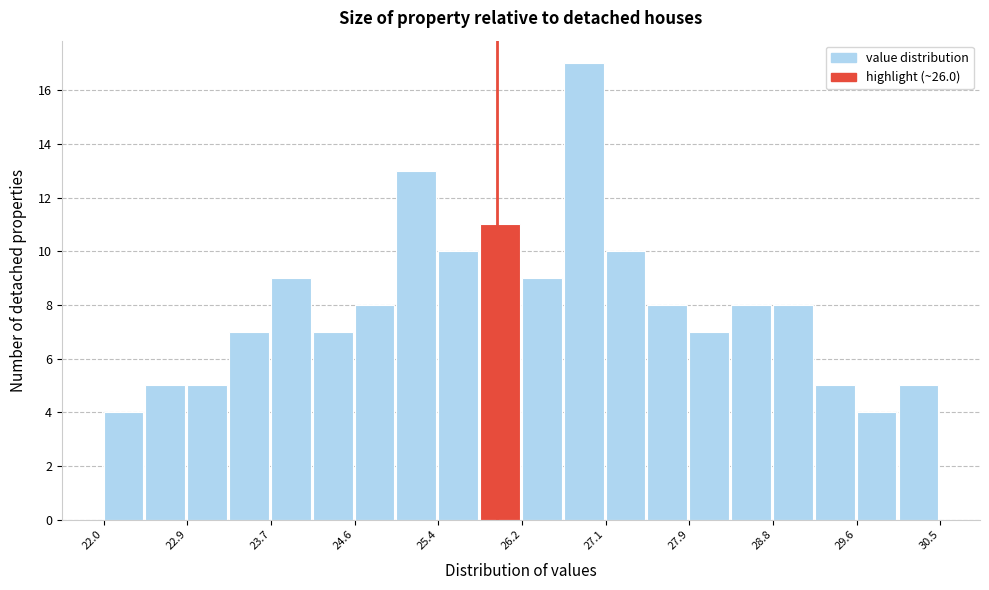

Reading left to right, list every bar in this chart as the range it spans on the x-axis followed by its height. Neither the bar edges nor the heights are printed on the chart, so give them approximately, as read against the axes.

22.0 to 22.4: 4
22.4 to 22.9: 5
22.9 to 23.3: 5
23.3 to 23.7: 7
23.7 to 24.1: 9
24.1 to 24.6: 7
24.6 to 25.0: 8
25.0 to 25.4: 13
25.4 to 25.8: 10
25.8 to 26.3: 11
26.3 to 26.7: 9
26.7 to 27.1: 17
27.1 to 27.5: 10
27.5 to 28.0: 8
28.0 to 28.4: 7
28.4 to 28.8: 8
28.8 to 29.2: 8
29.2 to 29.7: 5
29.7 to 30.1: 4
30.1 to 30.5: 5